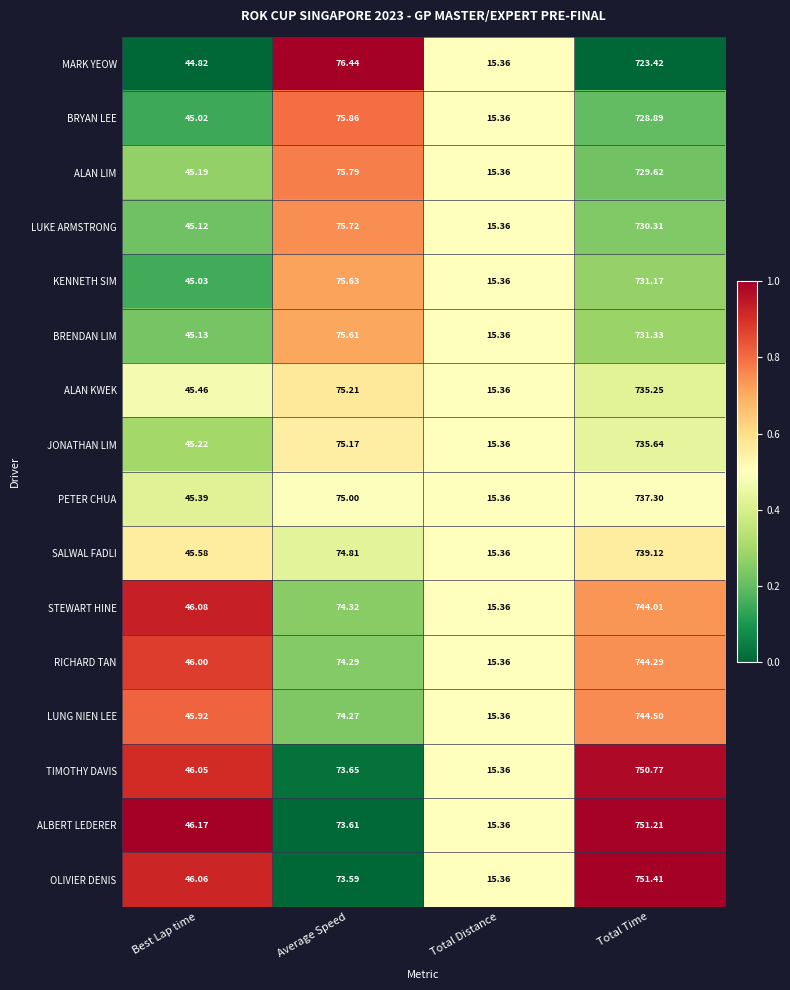

List the series in order of their peak value, lowest first.

MARK YEOW, BRYAN LEE, ALAN LIM, LUKE ARMSTRONG, KENNETH SIM, BRENDAN LIM, ALAN KWEK, JONATHAN LIM, PETER CHUA, SALWAL FADLI, STEWART HINE, RICHARD TAN, LUNG NIEN LEE, TIMOTHY DAVIS, ALBERT LEDERER, OLIVIER DENIS